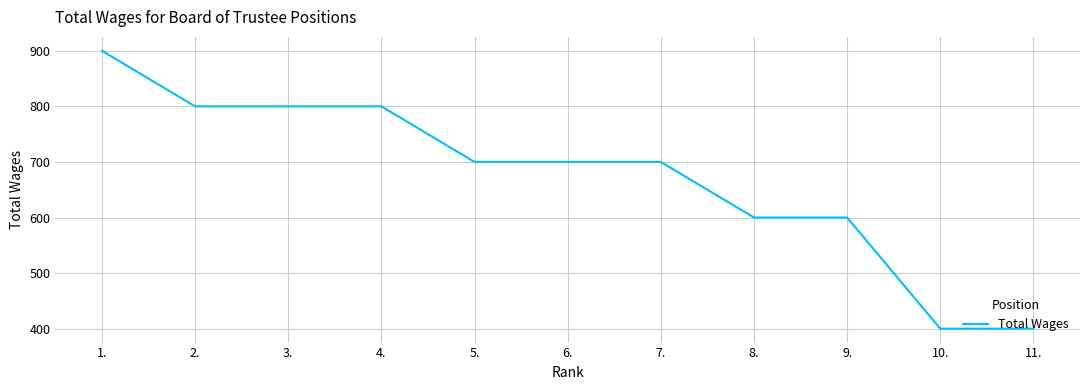

What is the sum of the values at 7. and 3.?

1500